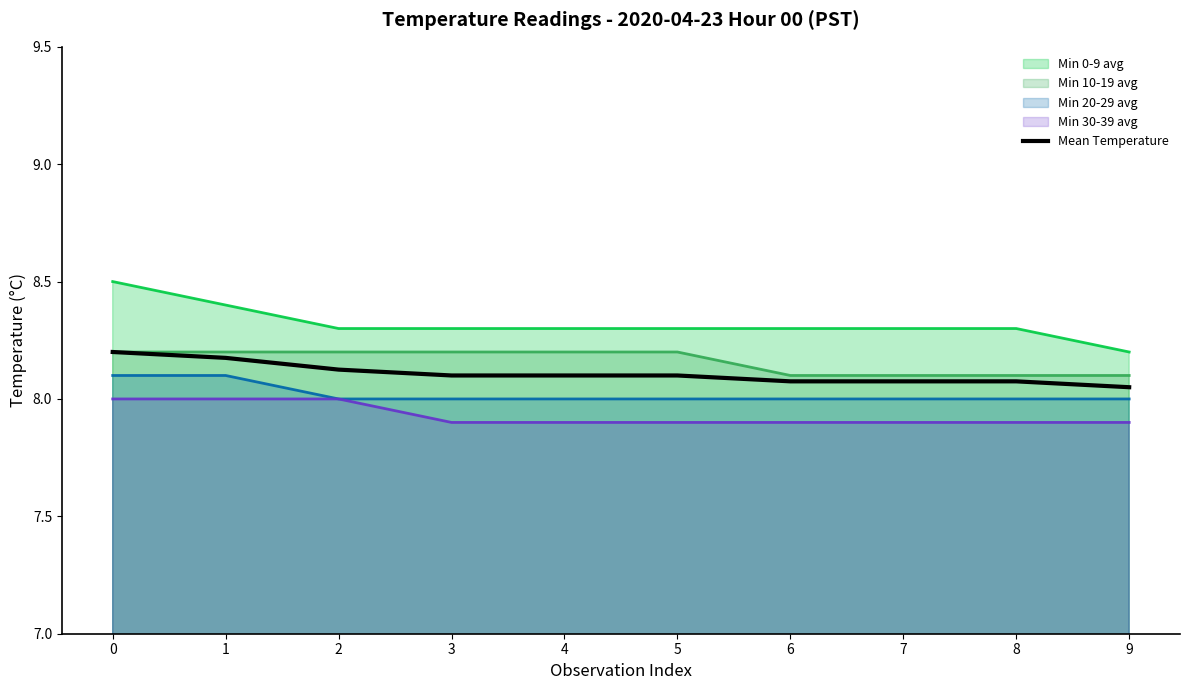

What is the greatest value displayed?

8.5